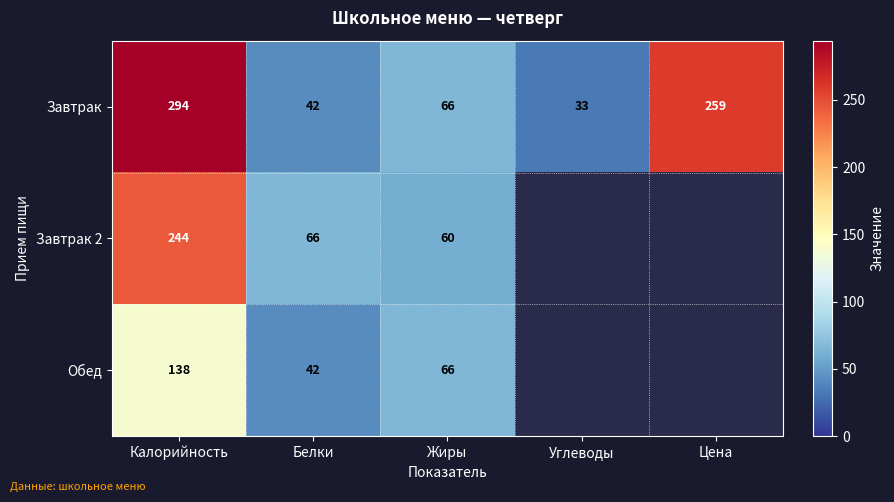

How many series are shown in this chart?

3